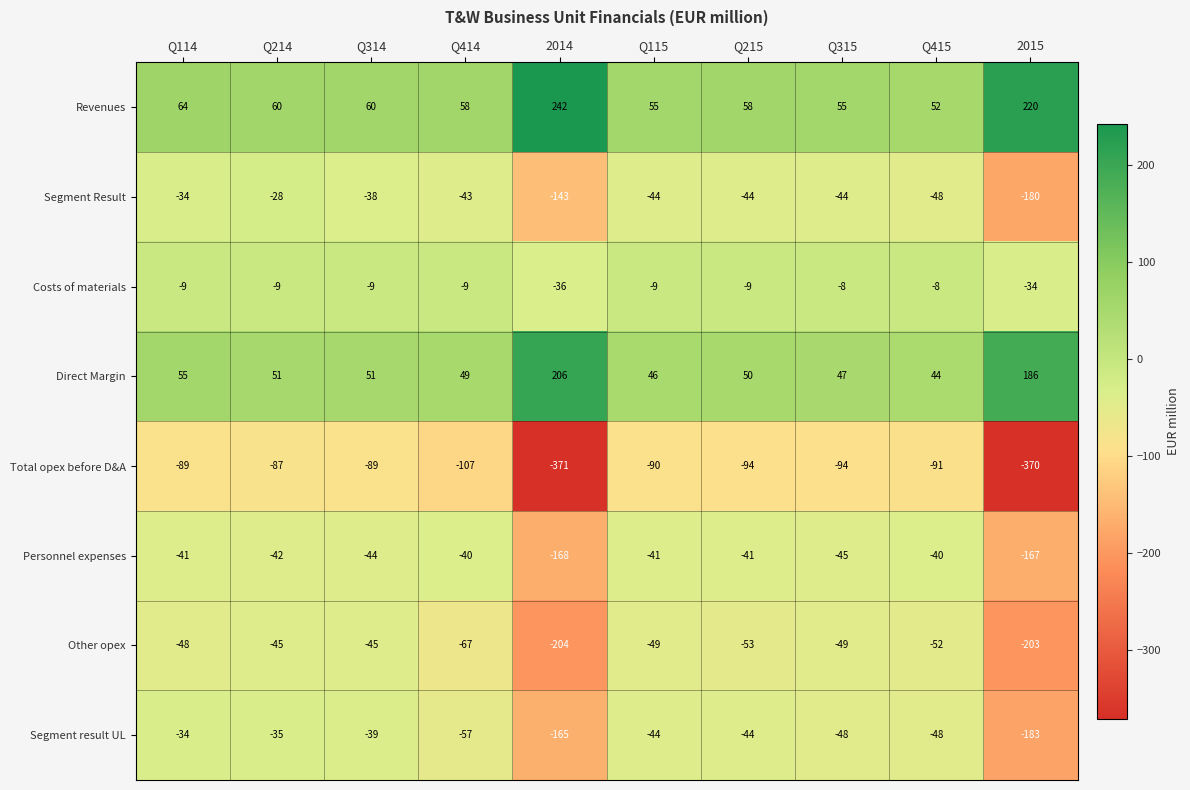

The Costs of materials series shows -5 at Q415. True or false?

False